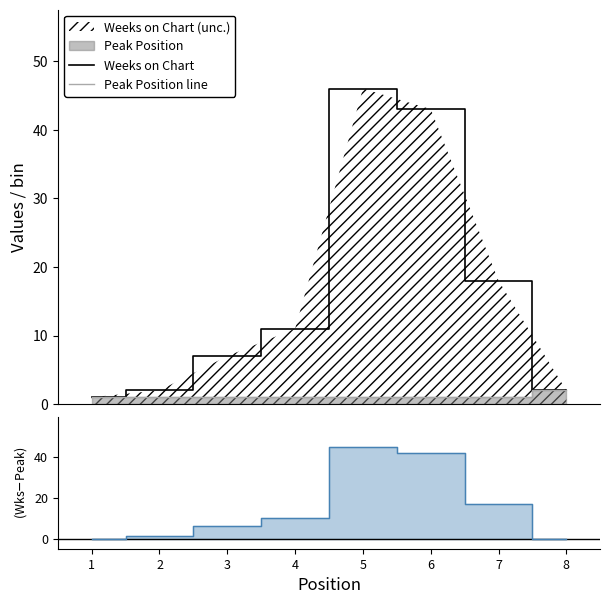

How many values in the Weeks on Chart series exceed 11?

3